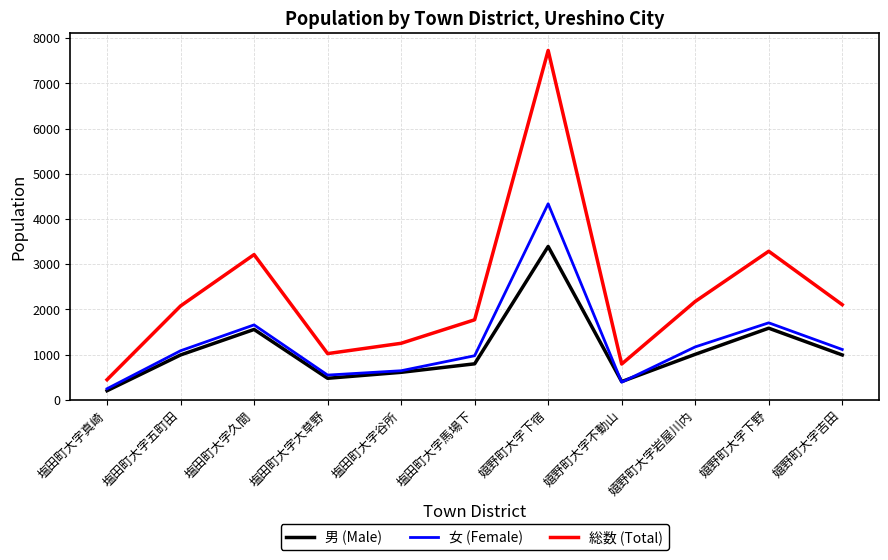

True or false: 総数 (Total) and 男 (Male) intersect in this chart.

False